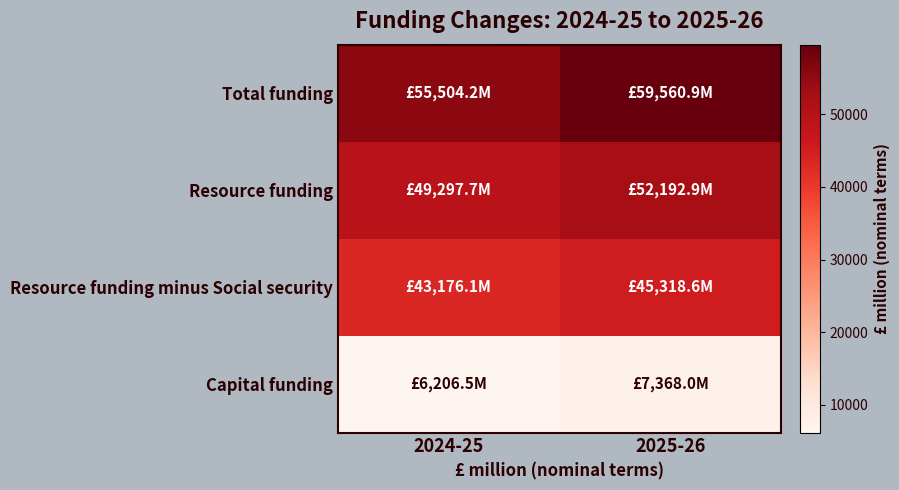

Reading right to left, transcribe all the data shown in this chart.

Total funding: 2025-26=59560.9	2024-25=55504.2
Resource funding: 2025-26=52192.9	2024-25=49297.7
Resource funding minus Social security: 2025-26=45318.6	2024-25=43176.1
Capital funding: 2025-26=7368.0	2024-25=6206.5